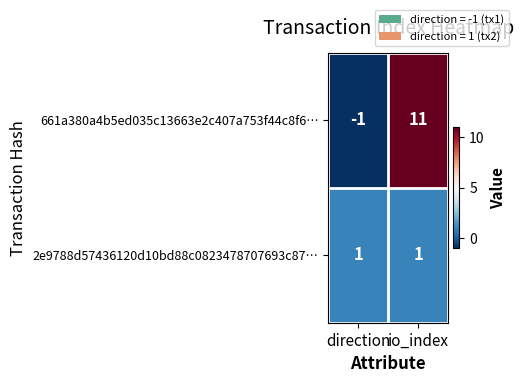

List the series in order of their overall mean, highest first.

661a380a4b5ed035c13663e2c407a753f44c8f6…, 2e9788d57436120d10bd88c0823478707693c87…